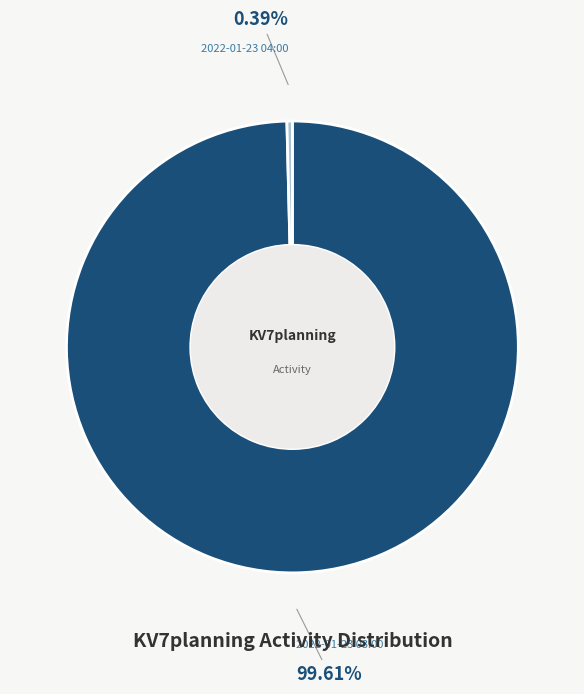

Is there any slice that represents more than half of the pie?

Yes